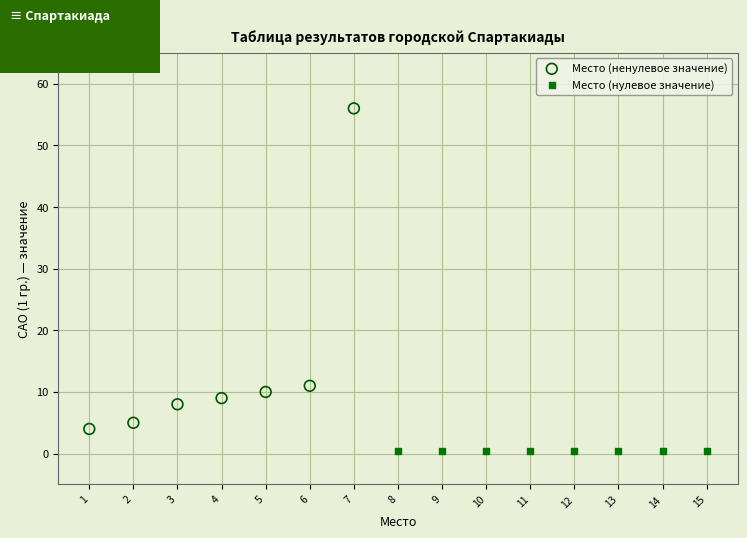

Which series contains the lowest Y value?

Место (нулевое значение)